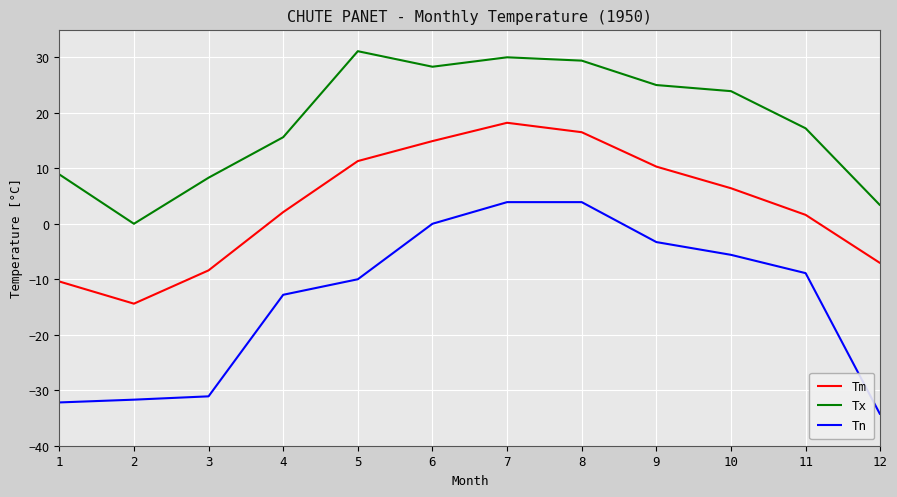

How many values in Tx are above zero?

11